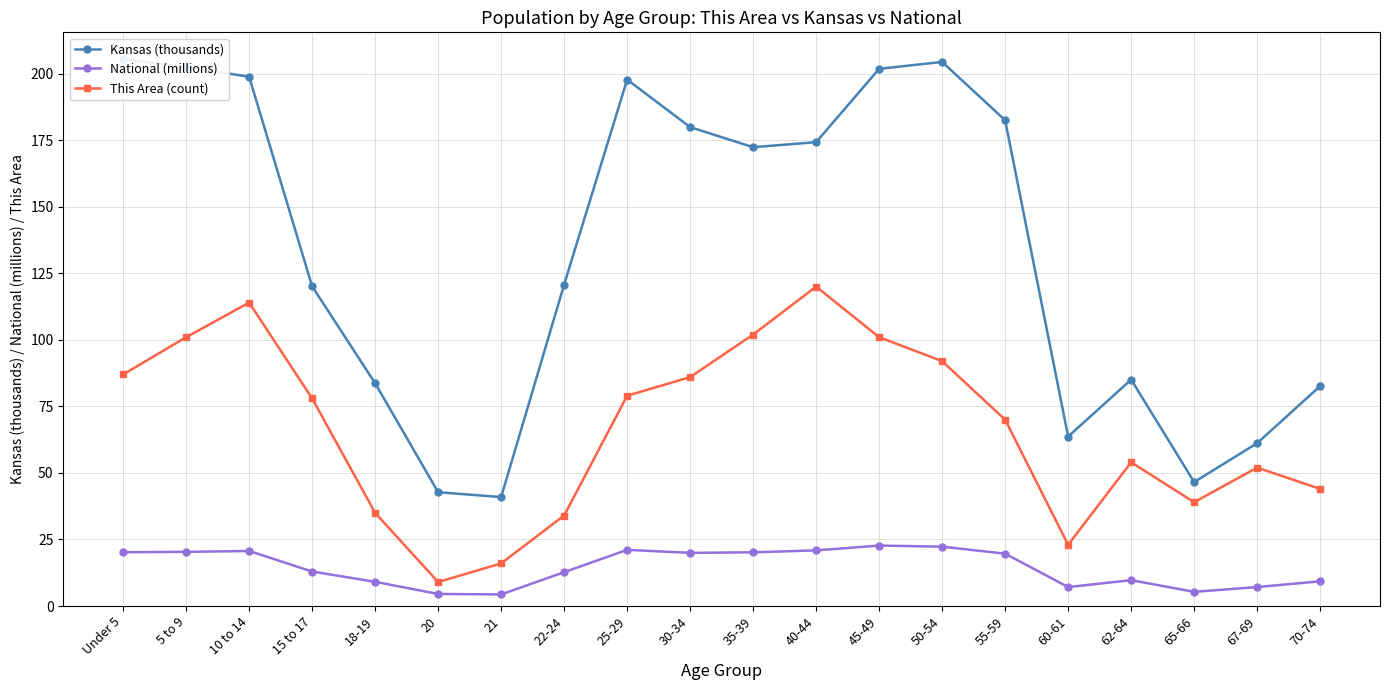

What is the value of the This Area (count) point at the 5th from the left?

35.0